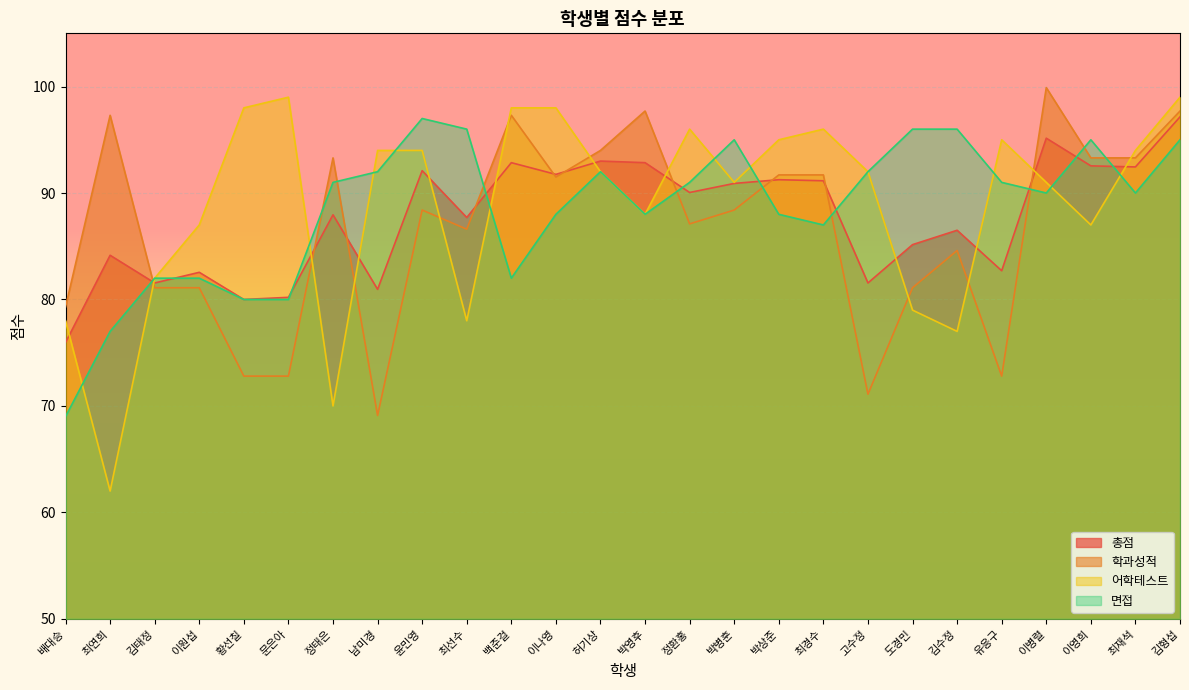

What are all the series names shown in the legend?

총점, 학과성적, 어학테스트, 면접